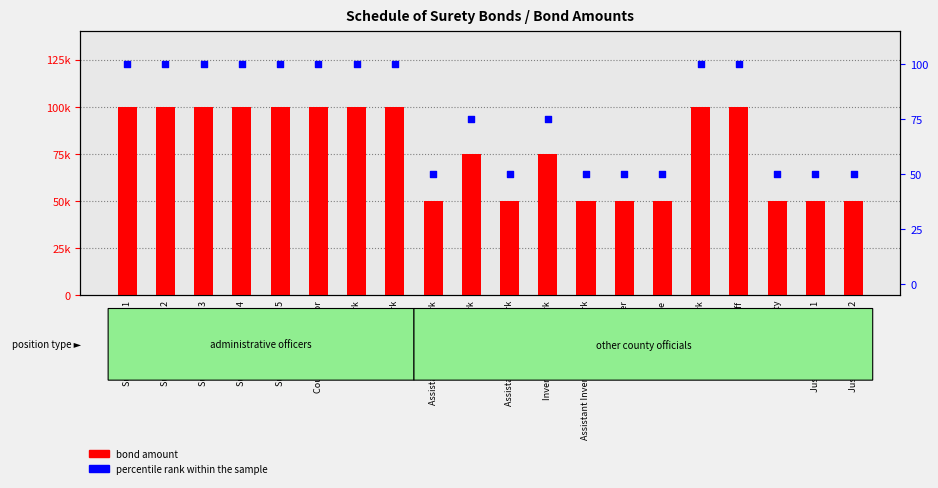

What is the total value across all series at Supervisor District 1?

100100